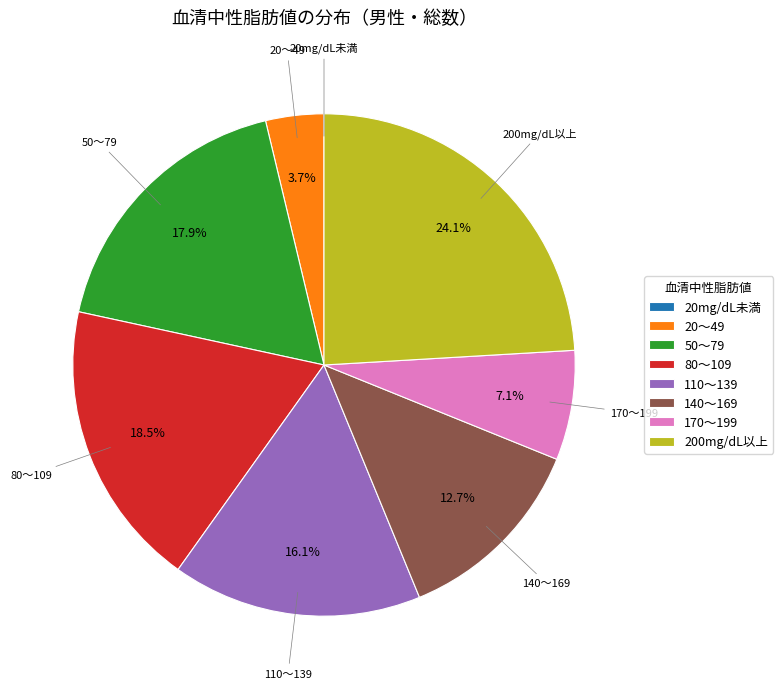

Is it true that 20～49 is 4% of the pie?

True